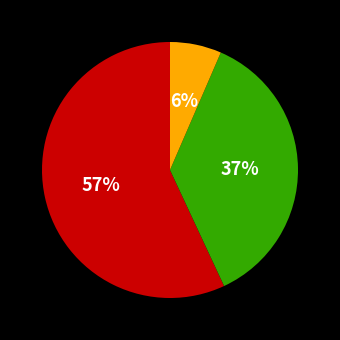

To the nearest percent, what is the average slice percentage?

33%